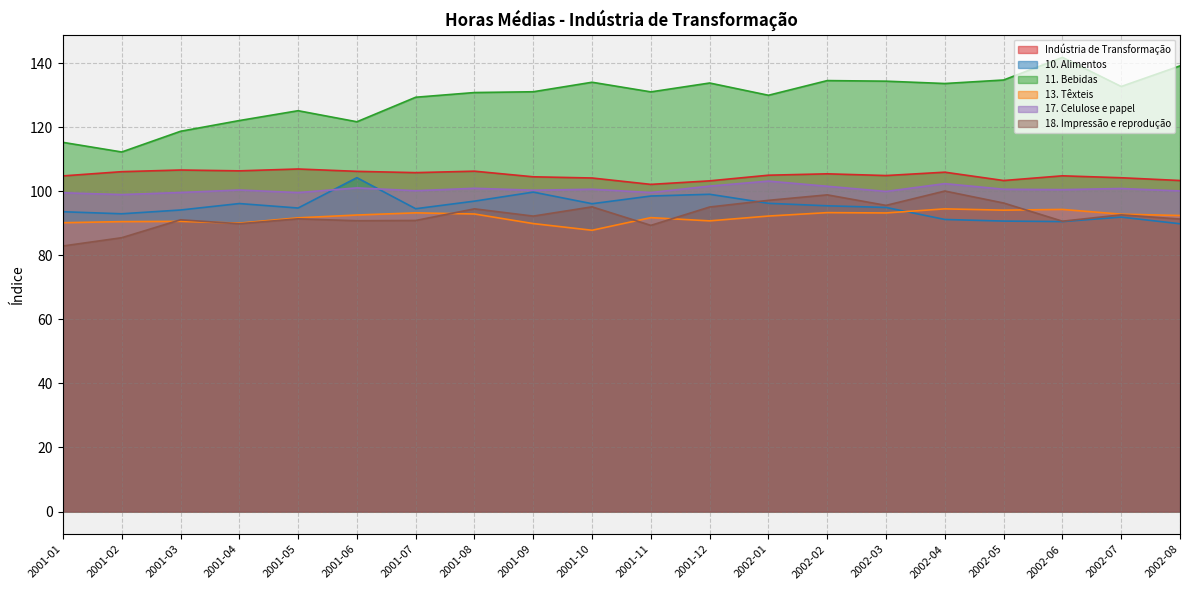

Reading left to right, transcribe all the data shown in this chart.

Indústria de Transformação: 2001-01=104.8	2001-02=106.1	2001-03=106.6	2001-04=106.4	2001-05=107.0	2001-06=106.2	2001-07=105.8	2001-08=106.3	2001-09=104.5	2001-10=104.1	2001-11=102.2	2001-12=103.3	2002-01=105.0	2002-02=105.4	2002-03=104.9	2002-04=106.0	2002-05=103.4	2002-06=104.8	2002-07=104.2	2002-08=103.4
10. Alimentos: 2001-01=93.6	2001-02=93.0	2001-03=94.1	2001-04=96.2	2001-05=94.8	2001-06=104.2	2001-07=94.5	2001-08=96.9	2001-09=99.7	2001-10=96.1	2001-11=98.5	2001-12=99.1	2002-01=96.2	2002-02=95.5	2002-03=94.9	2002-04=91.2	2002-05=90.7	2002-06=90.5	2002-07=91.9	2002-08=89.9
11. Bebidas: 2001-01=115.3	2001-02=112.3	2001-03=118.7	2001-04=122.1	2001-05=125.2	2001-06=121.7	2001-07=129.4	2001-08=130.8	2001-09=131.1	2001-10=134.0	2001-11=131.0	2001-12=133.8	2002-01=130.0	2002-02=134.6	2002-03=134.4	2002-04=133.6	2002-05=134.7	2002-06=141.8	2002-07=132.7	2002-08=139.2
13. Têxteis: 2001-01=90.2	2001-02=90.5	2001-03=90.6	2001-04=90.1	2001-05=91.7	2001-06=92.6	2001-07=93.3	2001-08=92.9	2001-09=89.9	2001-10=87.8	2001-11=91.8	2001-12=90.8	2002-01=92.3	2002-02=93.3	2002-03=93.2	2002-04=94.5	2002-05=94.1	2002-06=94.3	2002-07=92.8	2002-08=92.4
17. Celulose e papel: 2001-01=99.5	2001-02=99.0	2001-03=99.6	2001-04=100.4	2001-05=99.6	2001-06=101.1	2001-07=100.2	2001-08=100.9	2001-09=100.3	2001-10=100.6	2001-11=99.6	2001-12=101.6	2002-01=103.2	2002-02=101.6	2002-03=99.9	2002-04=102.4	2002-05=100.6	2002-06=100.5	2002-07=100.9	2002-08=100.1
18. Impressão e reprodução: 2001-01=82.9	2001-02=85.5	2001-03=91.1	2001-04=89.9	2001-05=91.4	2001-06=90.8	2001-07=90.9	2001-08=94.5	2001-09=92.2	2001-10=95.1	2001-11=89.3	2001-12=95.1	2002-01=97.2	2002-02=98.9	2002-03=95.6	2002-04=100.1	2002-05=96.3	2002-06=90.7	2002-07=92.6	2002-08=91.3